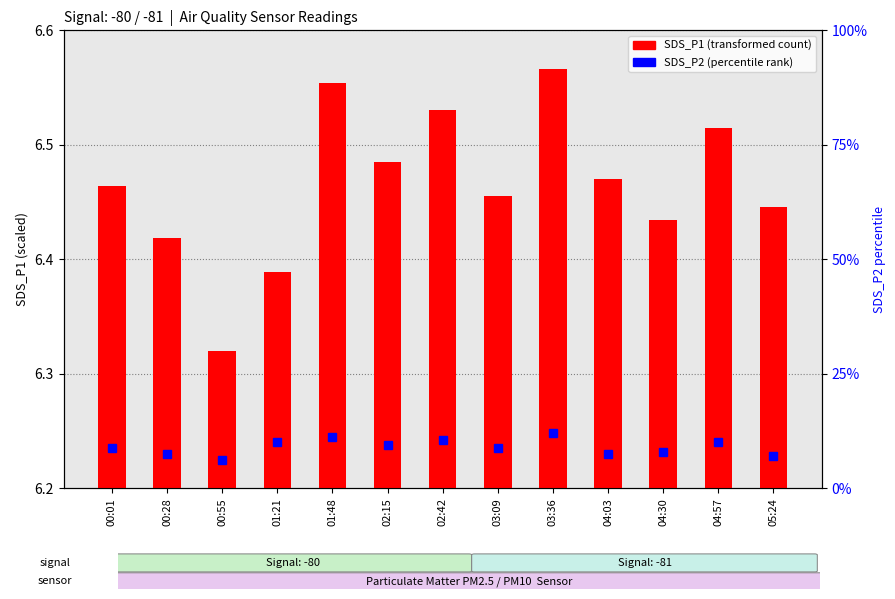

Count the number of categories in the chart.

13